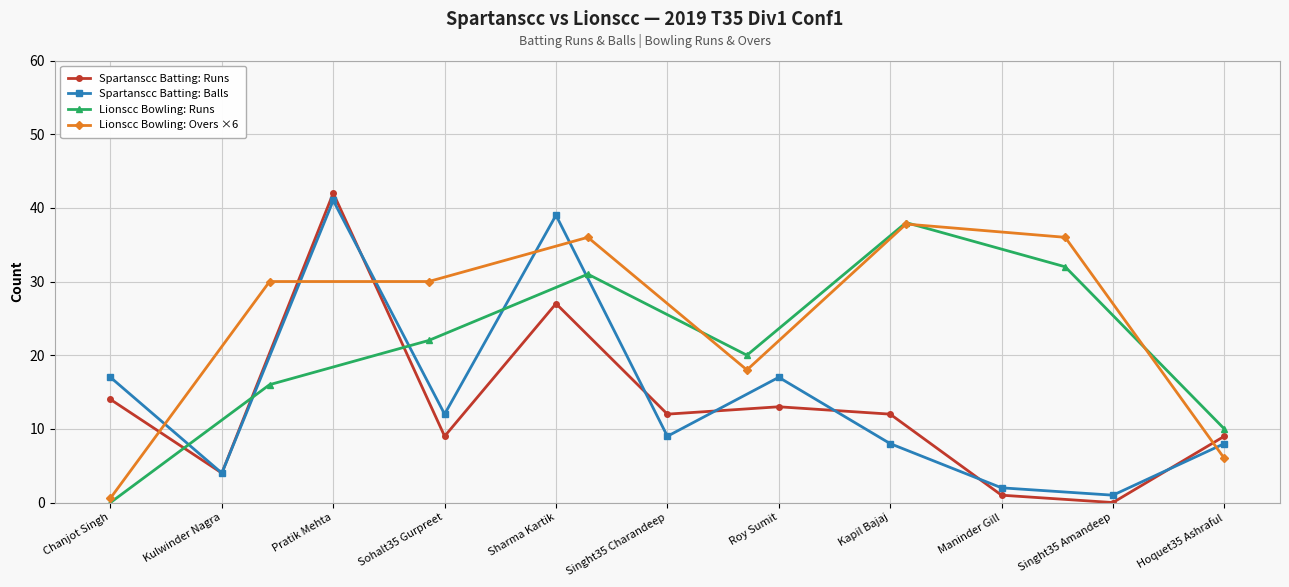

What is the maximum value for Spartanscc Batting: Balls?

41